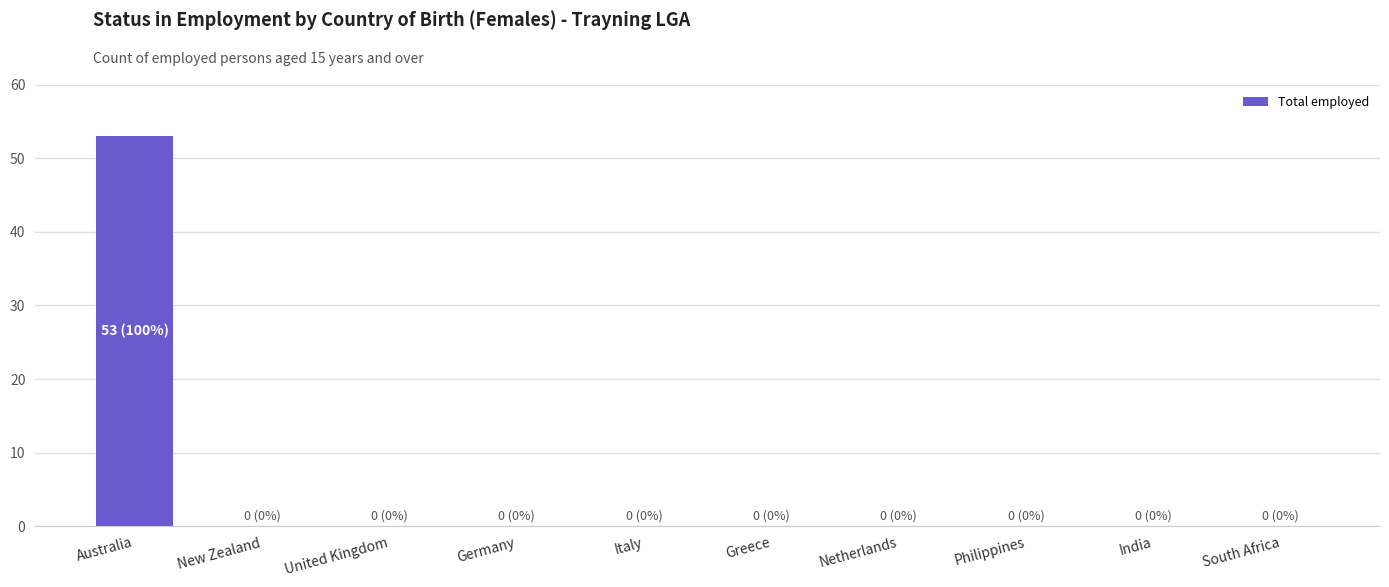

The chart shows a value of -30 at South Africa. True or false?

False